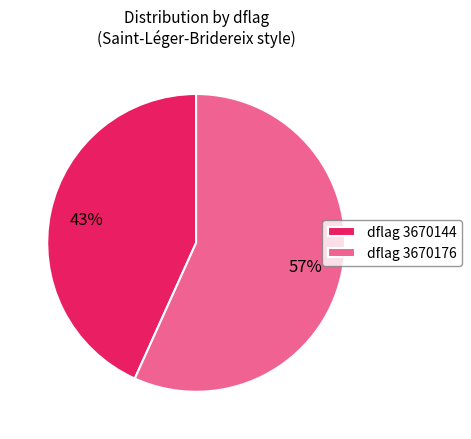

To the nearest percent, what is the average slice percentage?

50%